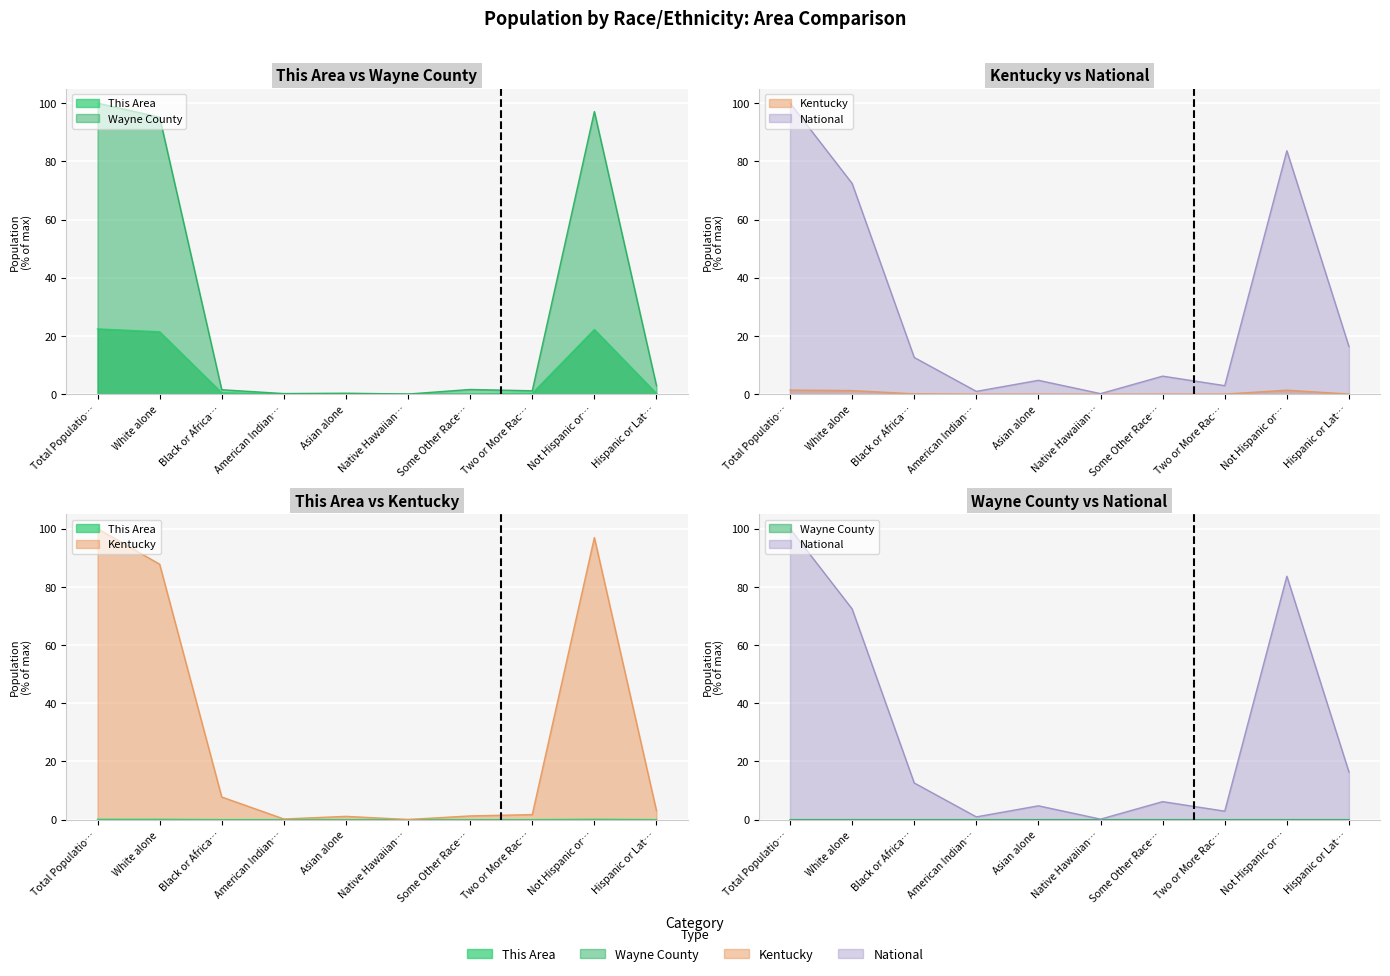

In National, how many points are lower than both neighbors (excluding endpoints)?

3